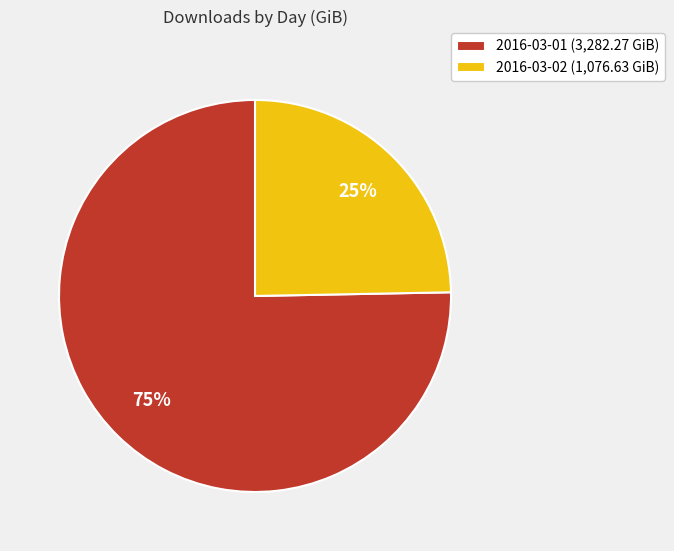

What is the smallest slice in the pie chart?

2016-03-02